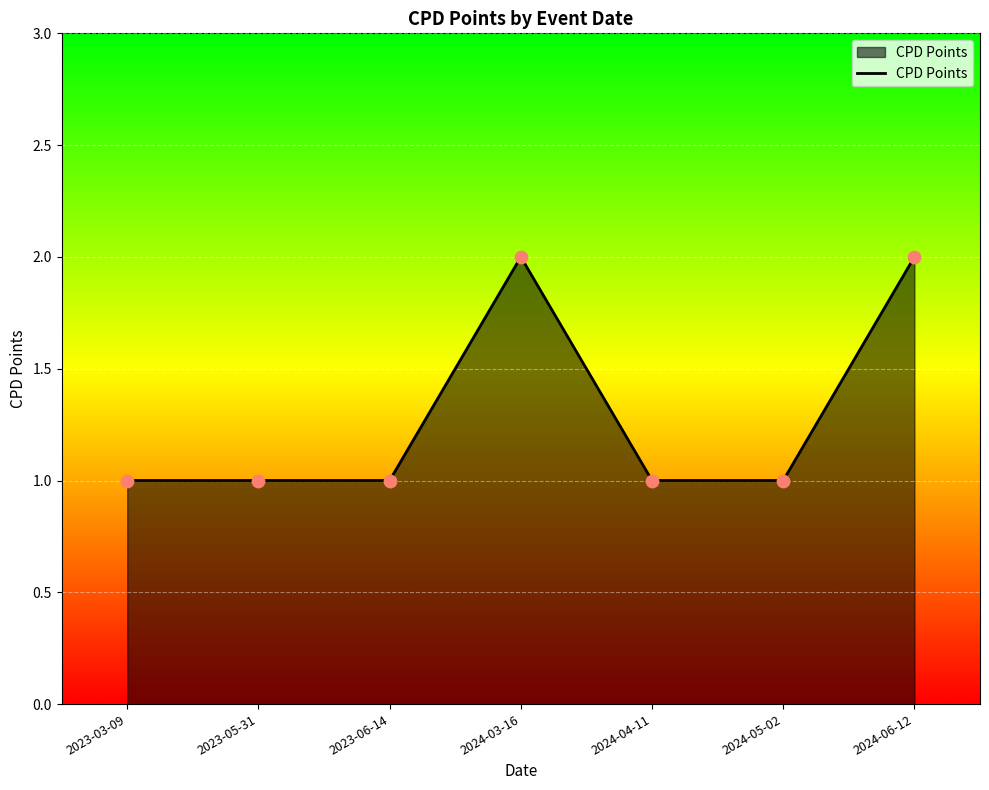

Approximately how many times larger is the value at 2023-03-09 compared to 2024-03-16?

0.5